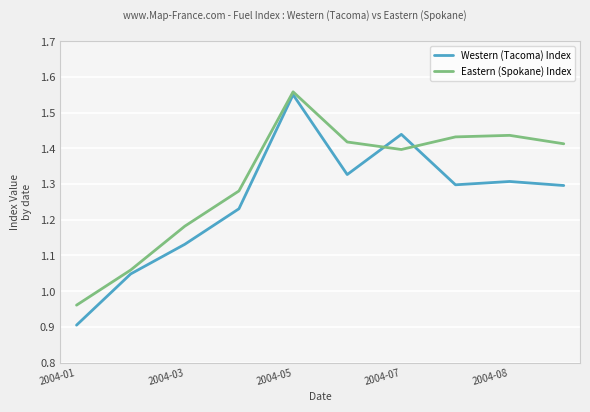

Which series has the largest total across all categories?

Eastern (Spokane) Index